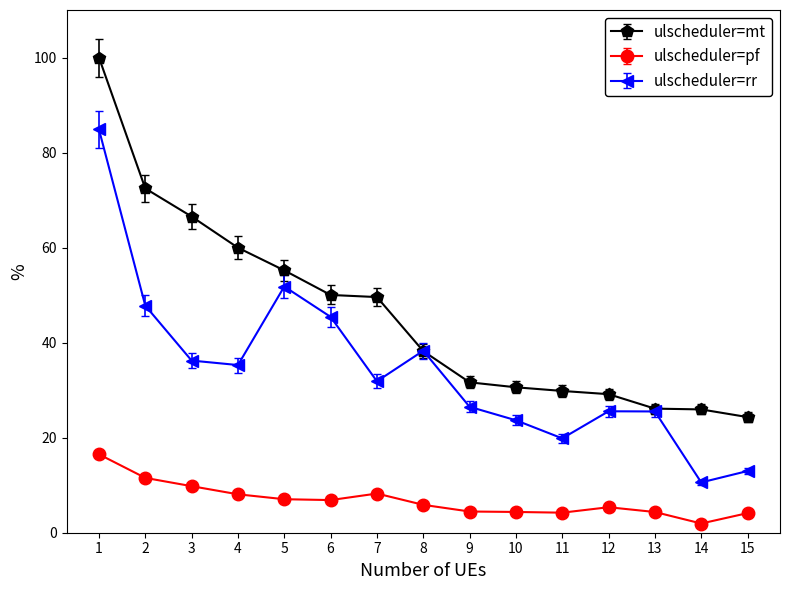

What is the greatest value displayed?

100.0